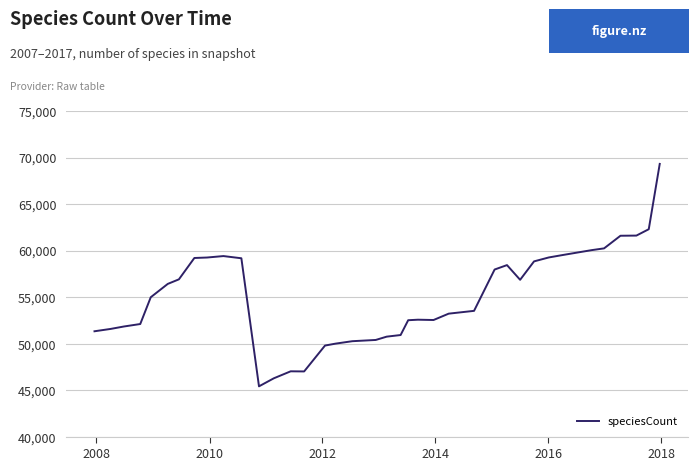

What is the greatest value displayed?

69314